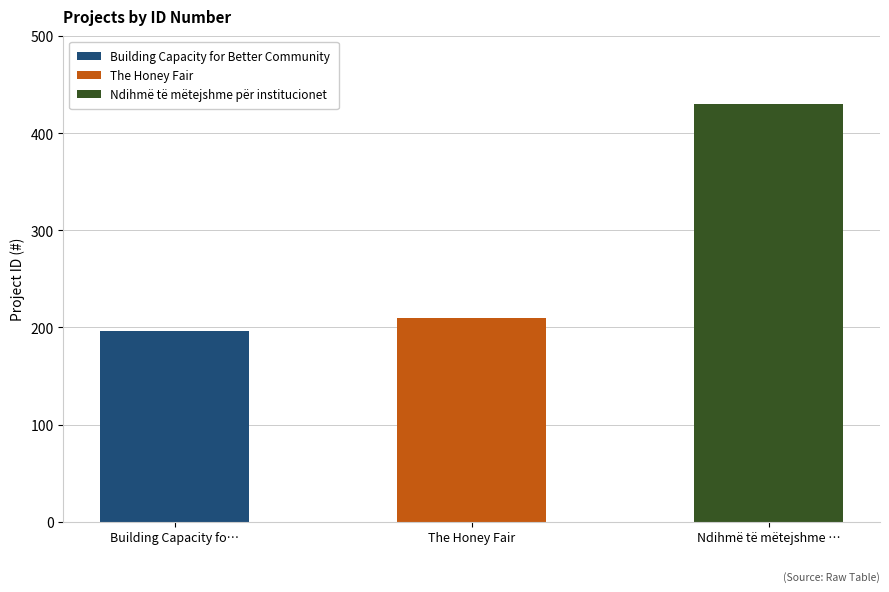

How many data points are above 210?

1